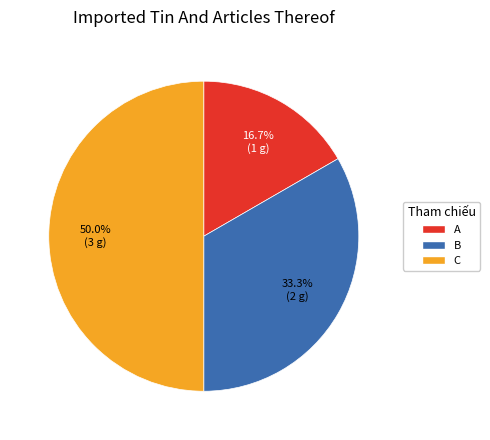

To the nearest percent, what percentage of the pie is C?

50%